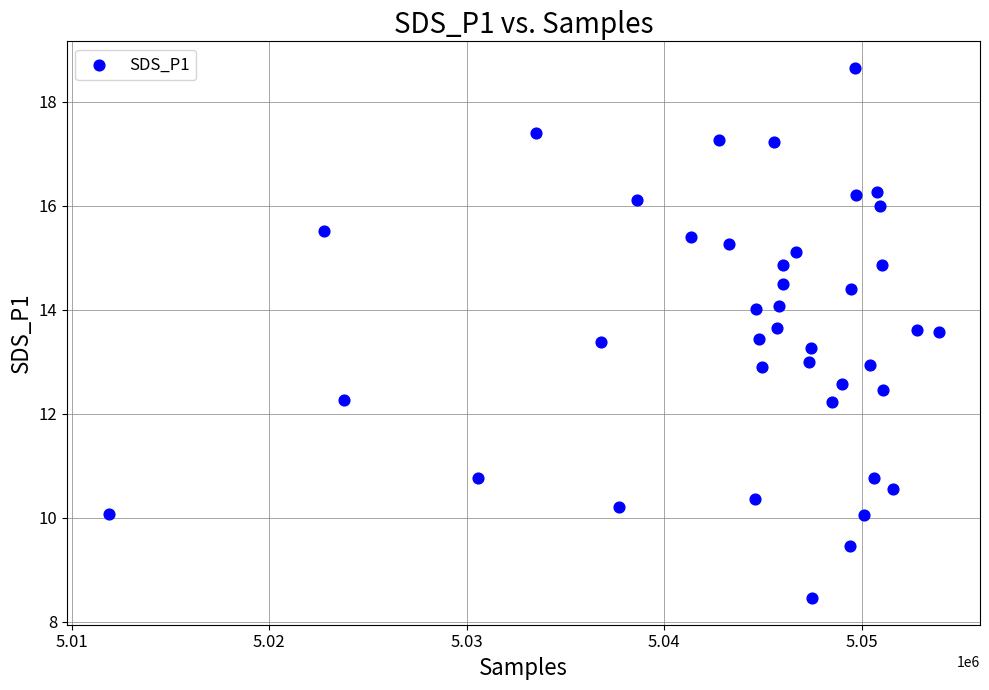

What is the range of X values (max minus min)?

42037.0